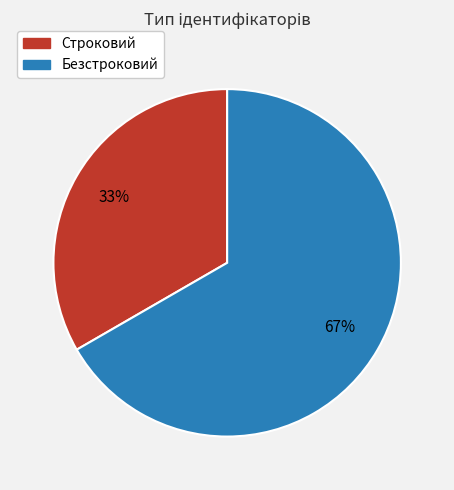

To the nearest percent, what portion does Безстроковий represent?

67%